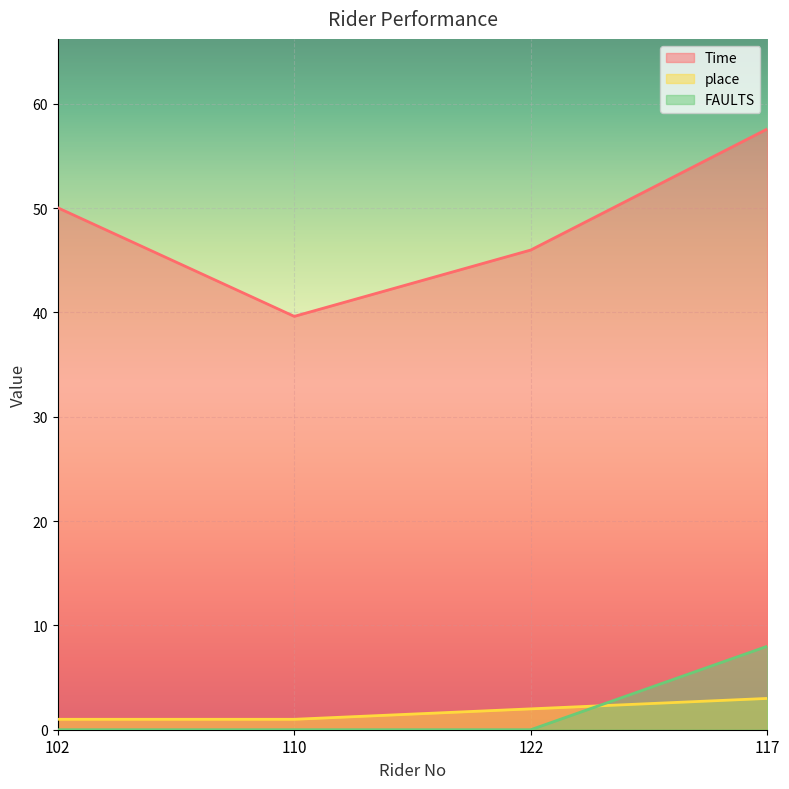

Which series has the largest total across all categories?

Time